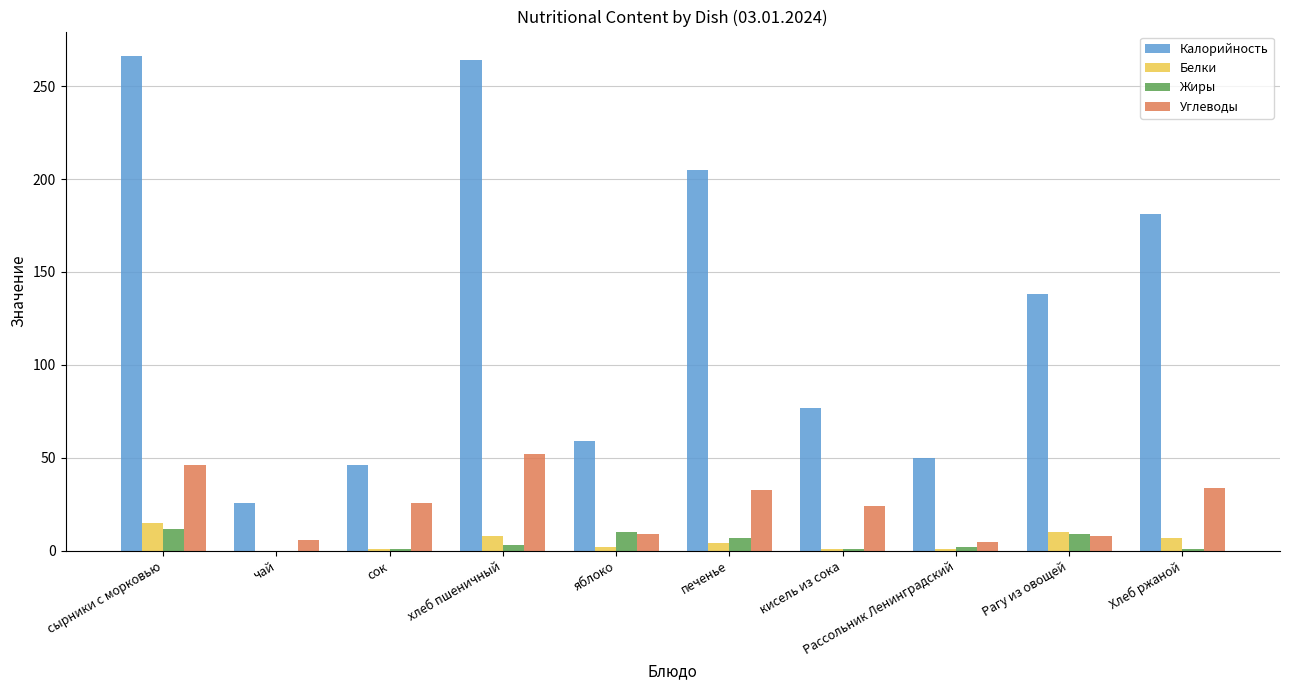

True or false: Калорийность has a value of 20 at Рассольник Ленинградский.

False